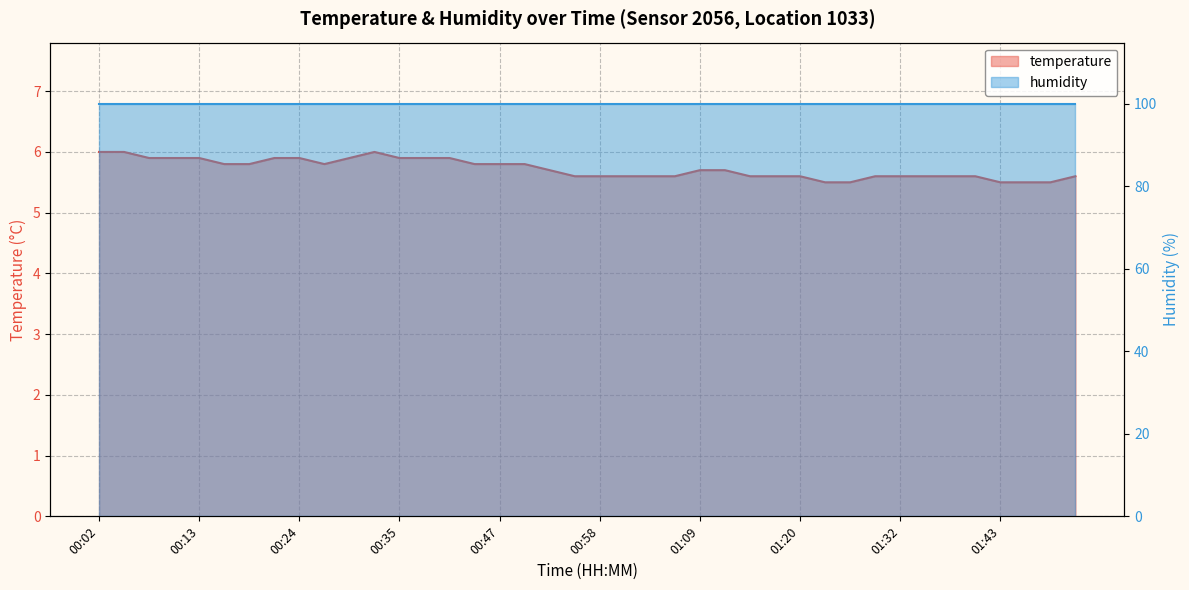

Which has a higher value, 00:24 or 00:49?

00:24